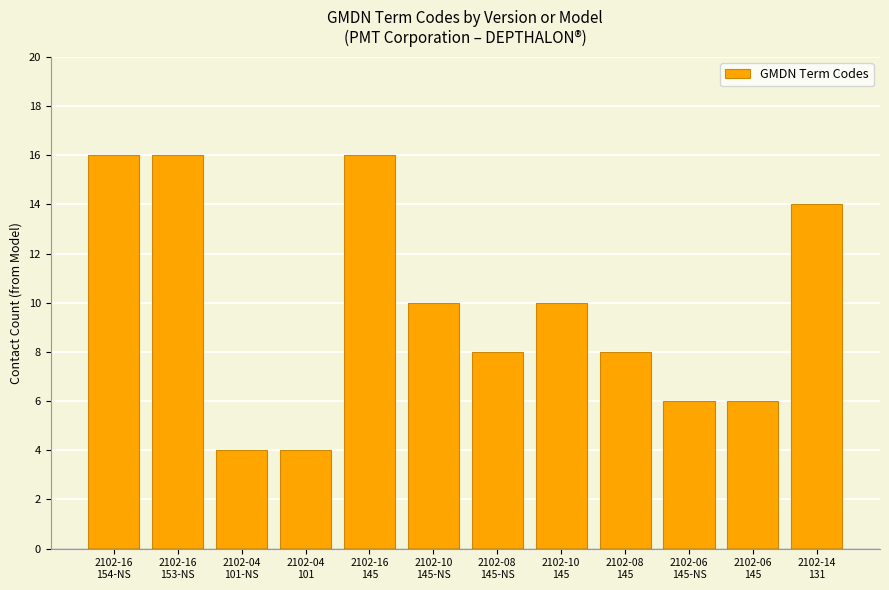

What is the ratio of the value at 2102-16
145 to the value at 2102-10
145?

1.6